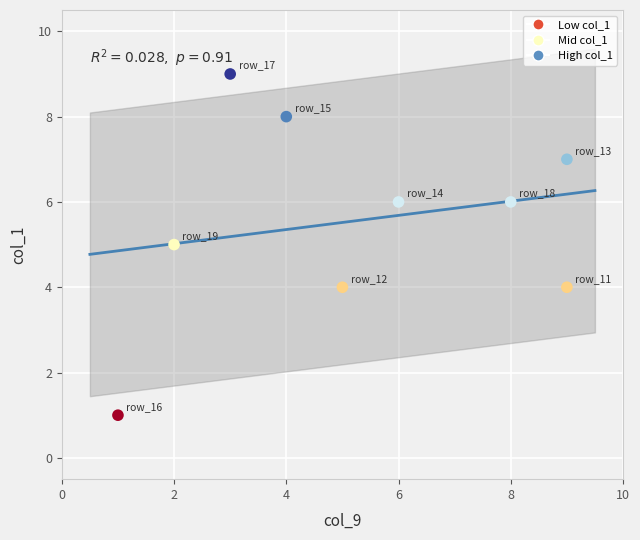

What is the average X value?

5